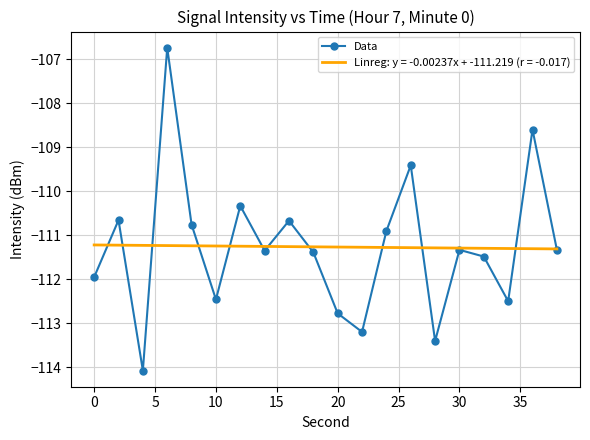

Which series has the widest spread of values?

Data